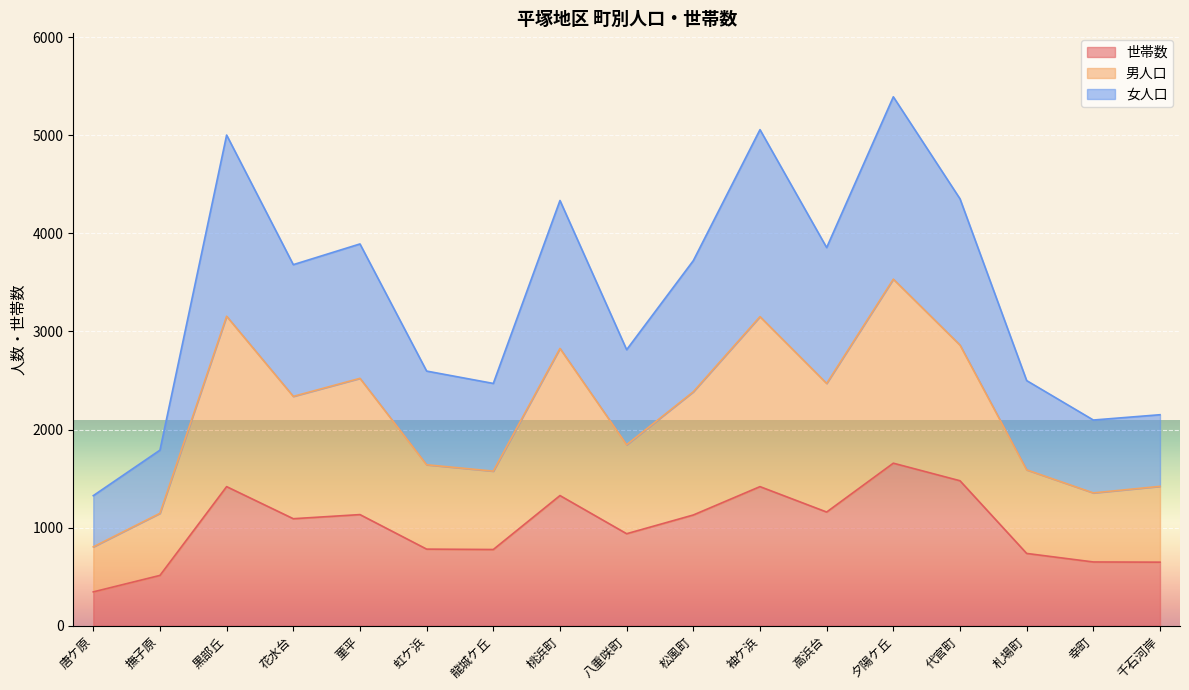

What is the total value across all series at 撫子原?

1790